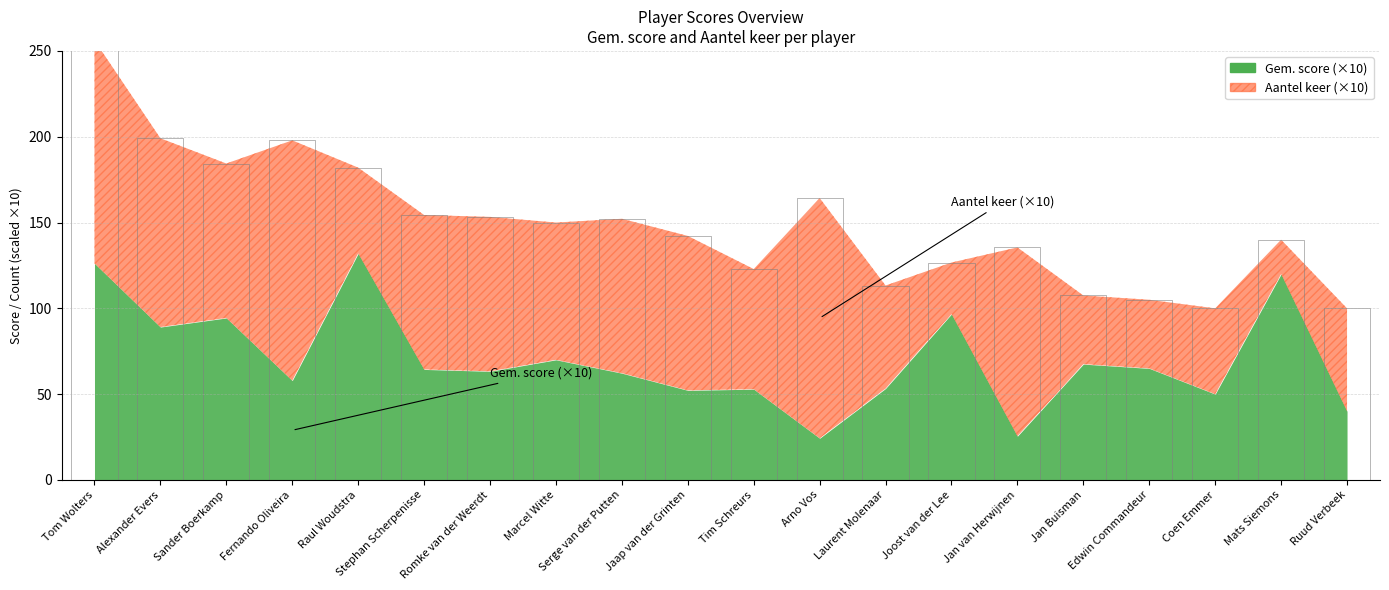

Does the chart display data point markers on the line(s)?

No